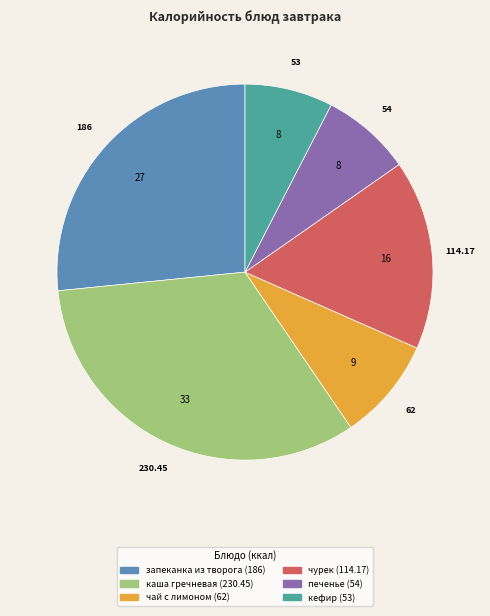

What is the largest slice in the pie chart?

каша гречневая